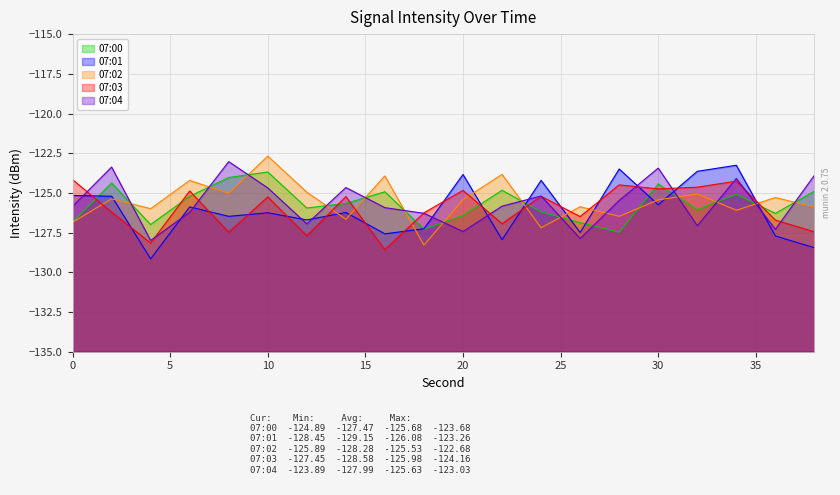

Between 12 and 26, which is larger?

12